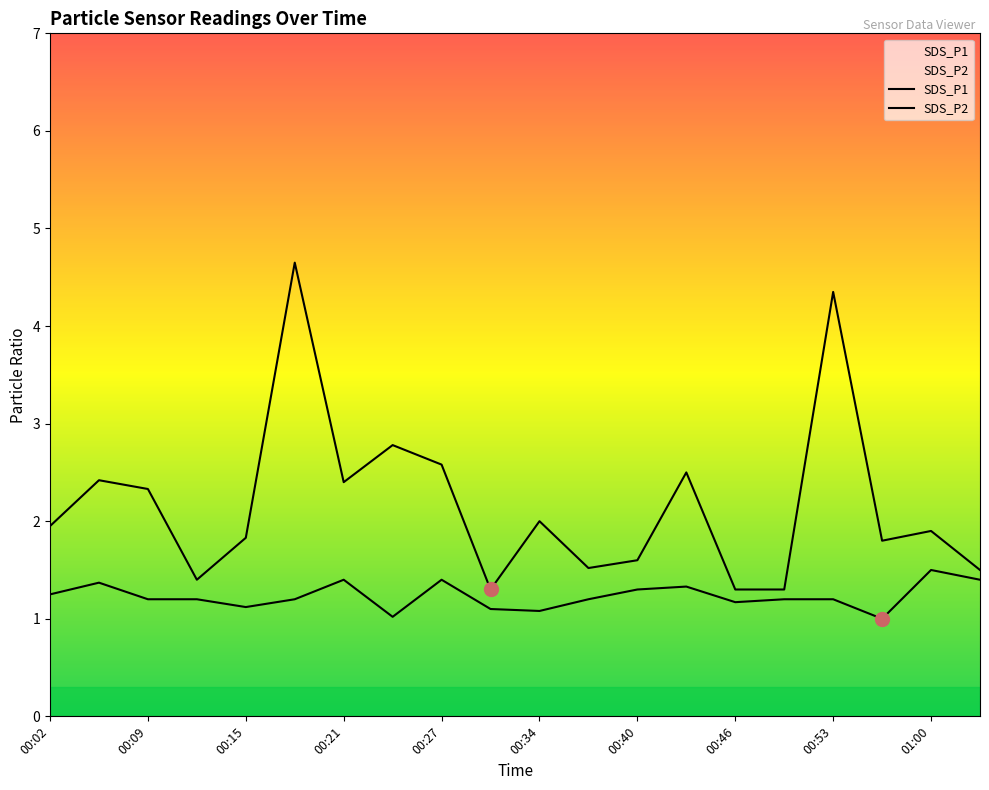

What is the label of the 15th point from the right?

00:18